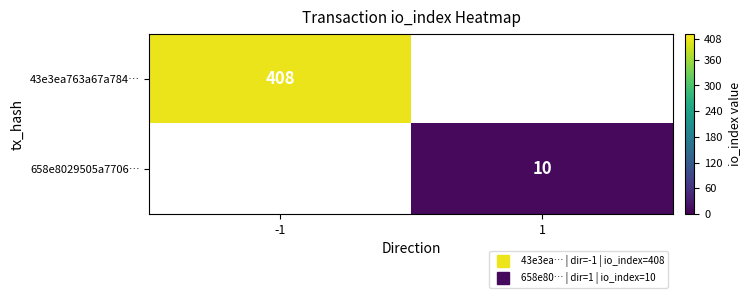

At which category does the chart reach its peak across all series?

-1